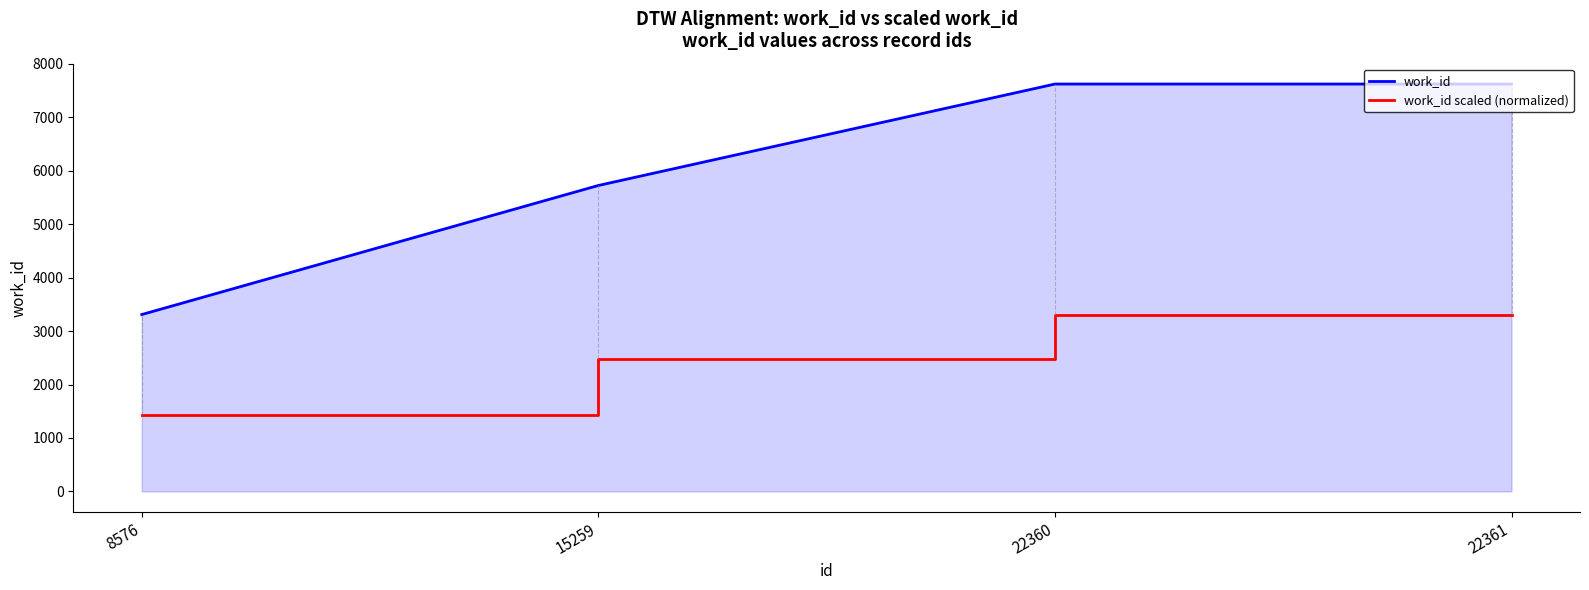

True or false: work_id scaled (normalized) and work_id intersect in this chart.

False